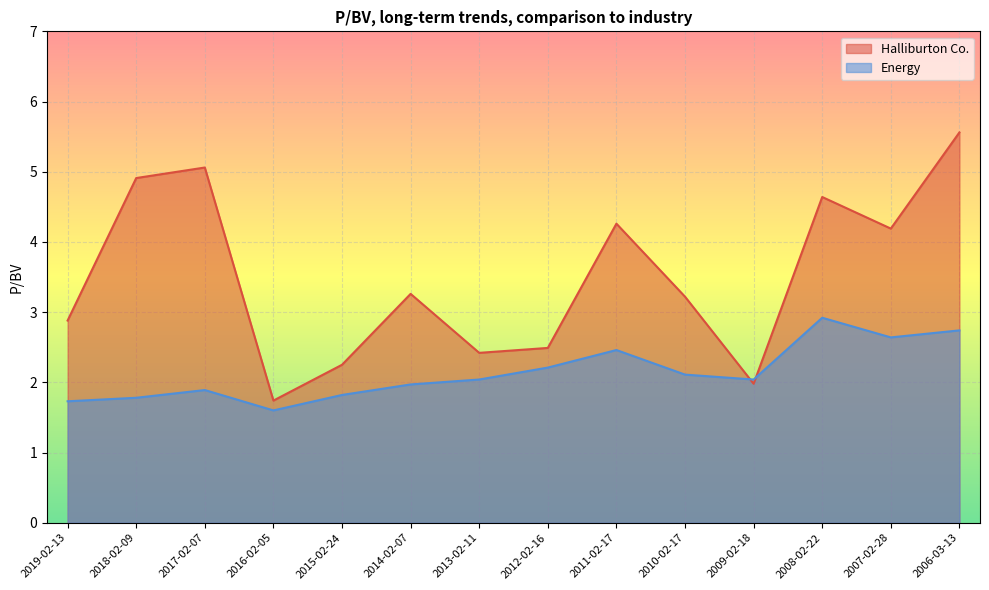

List the labels in order of Halliburton Co. value, smallest first.

2016-02-05, 2009-02-18, 2015-02-24, 2013-02-11, 2012-02-16, 2019-02-13, 2010-02-17, 2014-02-07, 2007-02-28, 2011-02-17, 2008-02-22, 2018-02-09, 2017-02-07, 2006-03-13